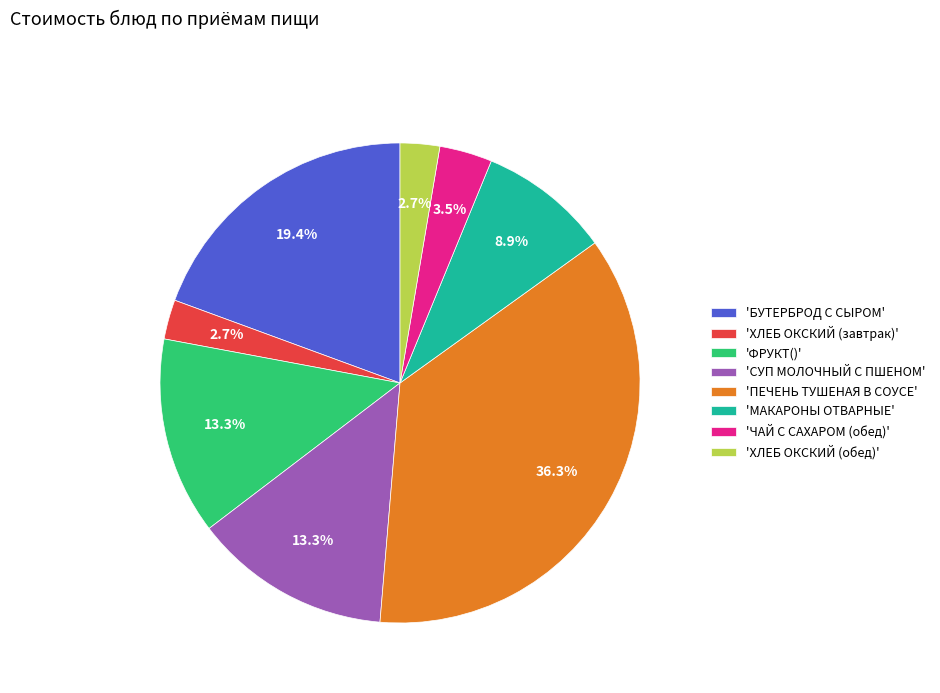

Which category has the biggest portion of the pie?

'ПЕЧЕНЬ ТУШЕНАЯ В СОУСЕ'